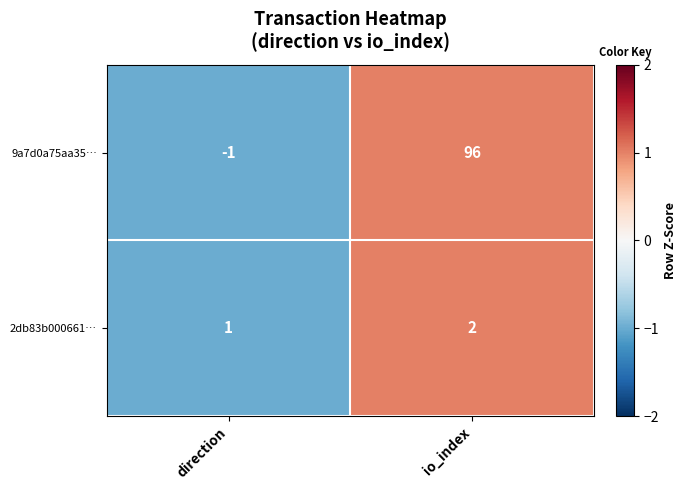

Which category has the lowest value in the 9a7d0a75aa35… series?

direction